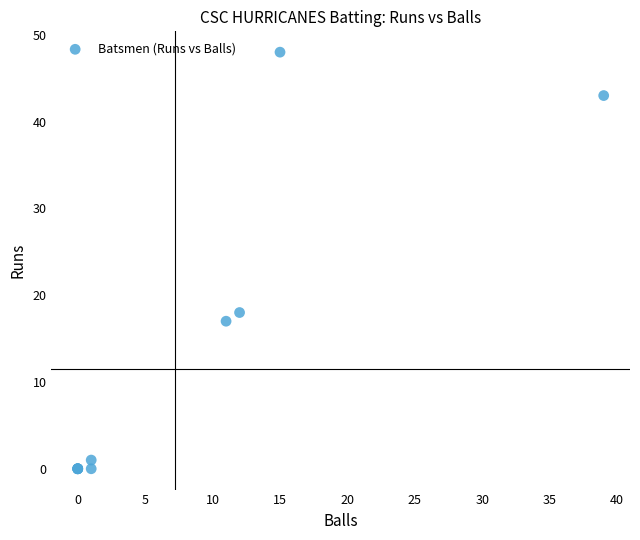

What Y value in the scatter plot is closest to 24?

18